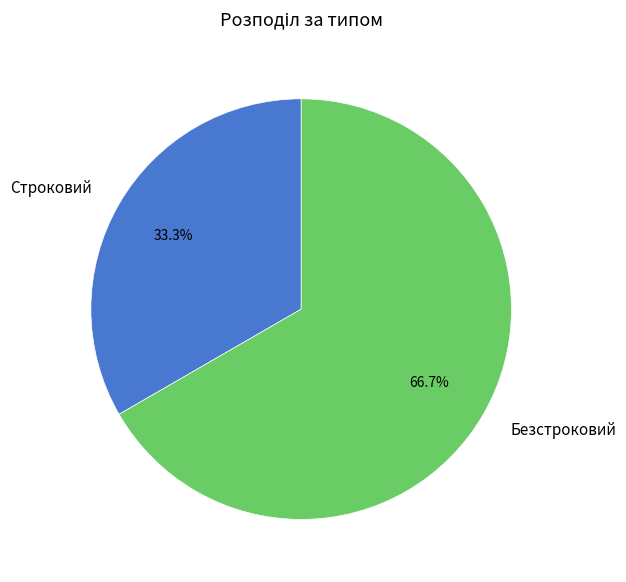

Which slice is the largest?

Безстроковий